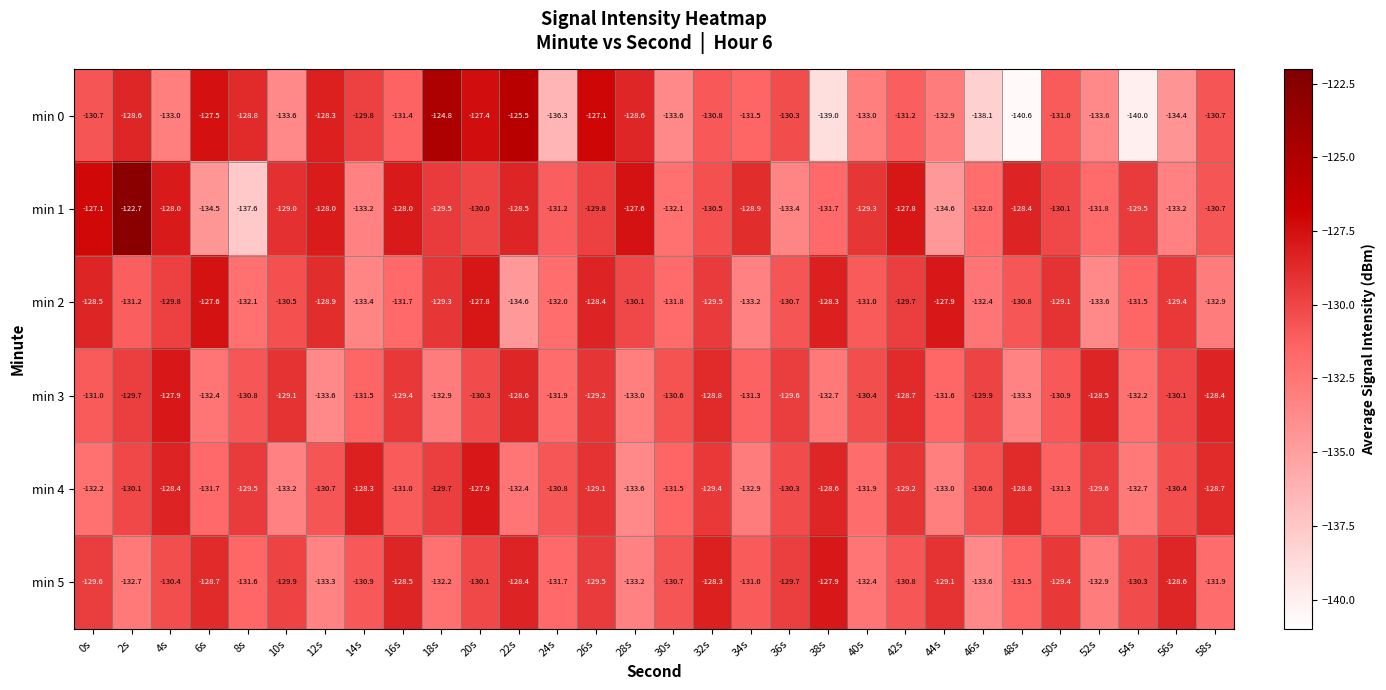

What is the total value across all series at 12s?

-782.8